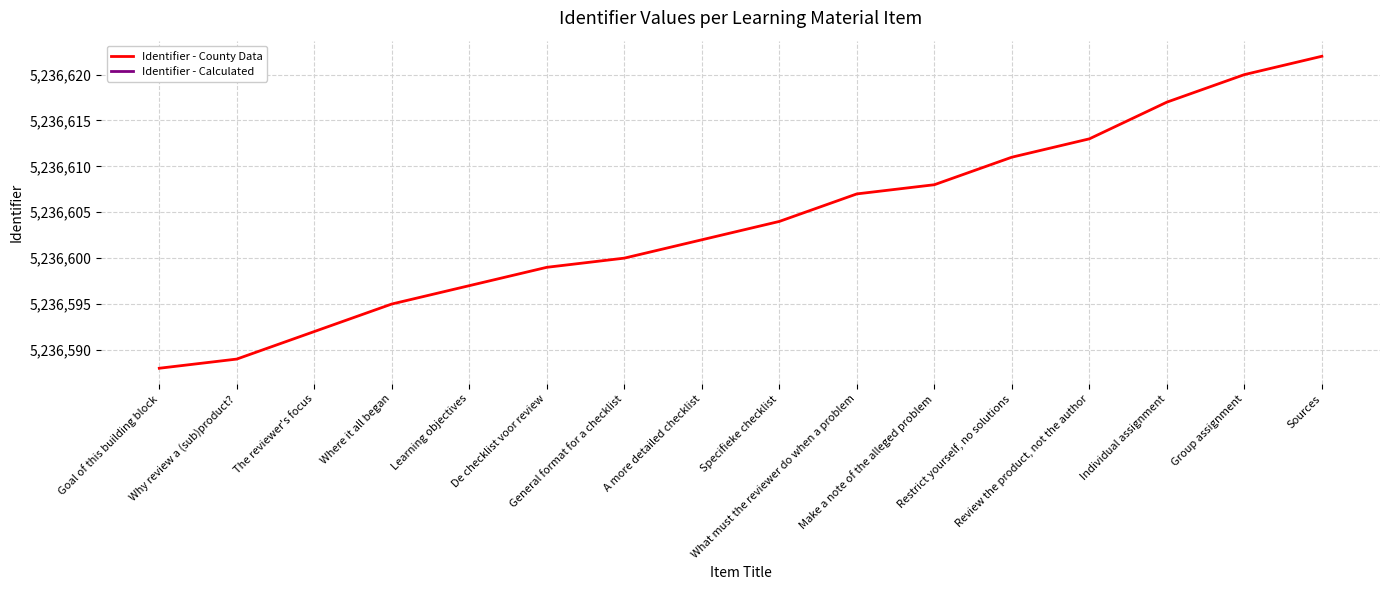

What is the value of the 3rd point from the left?

5236592